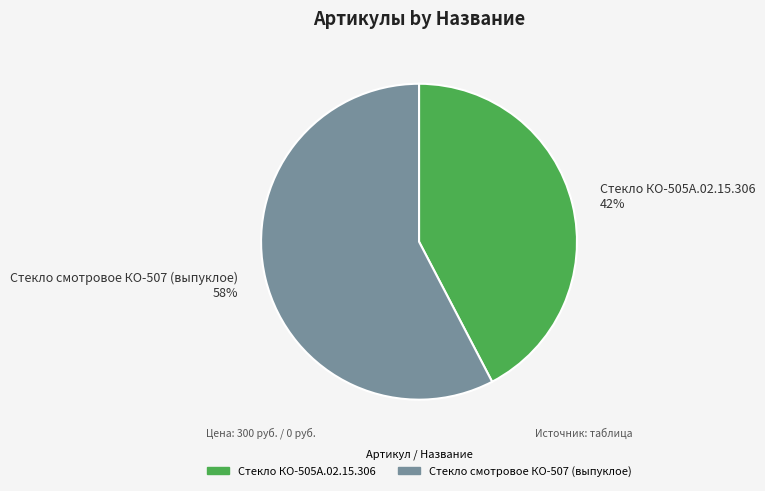

Do Стекло КО-505А.02.15.306 and Стекло смотровое КО-507 (выпуклое) together represent more than half of the pie?

Yes